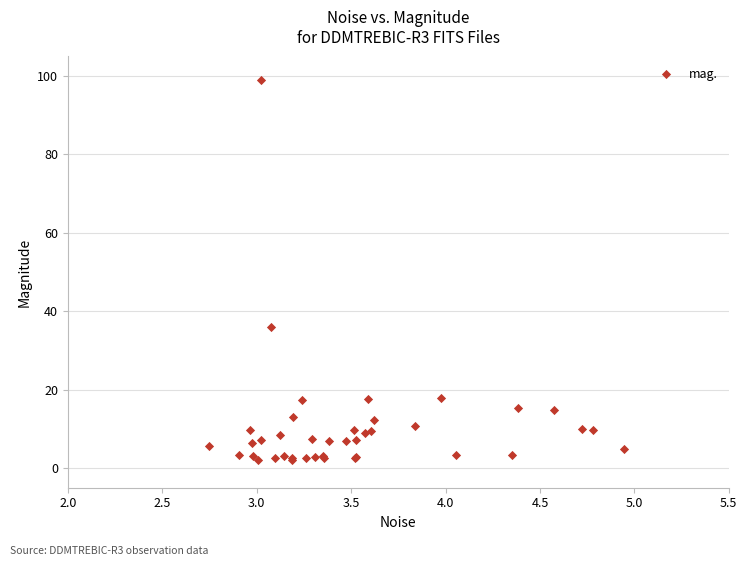

What Y value in the scatter plot is closest to 50?

36.0